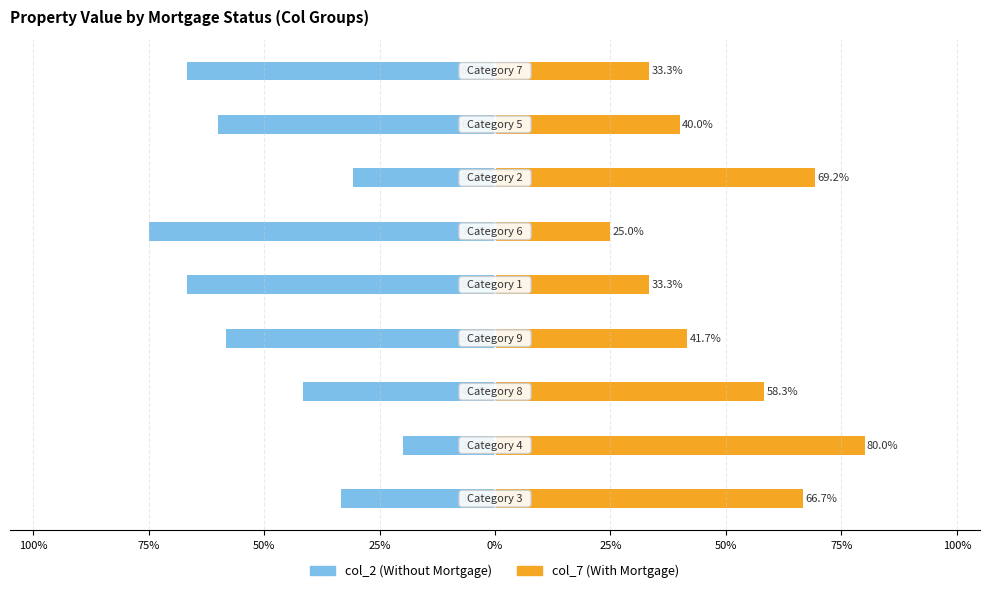

Is it true that col_7 equals 33.3 at 0%?

True